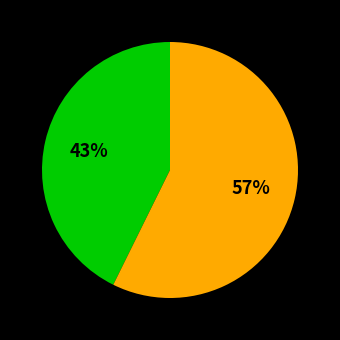

Does any single category account for the majority?

Yes